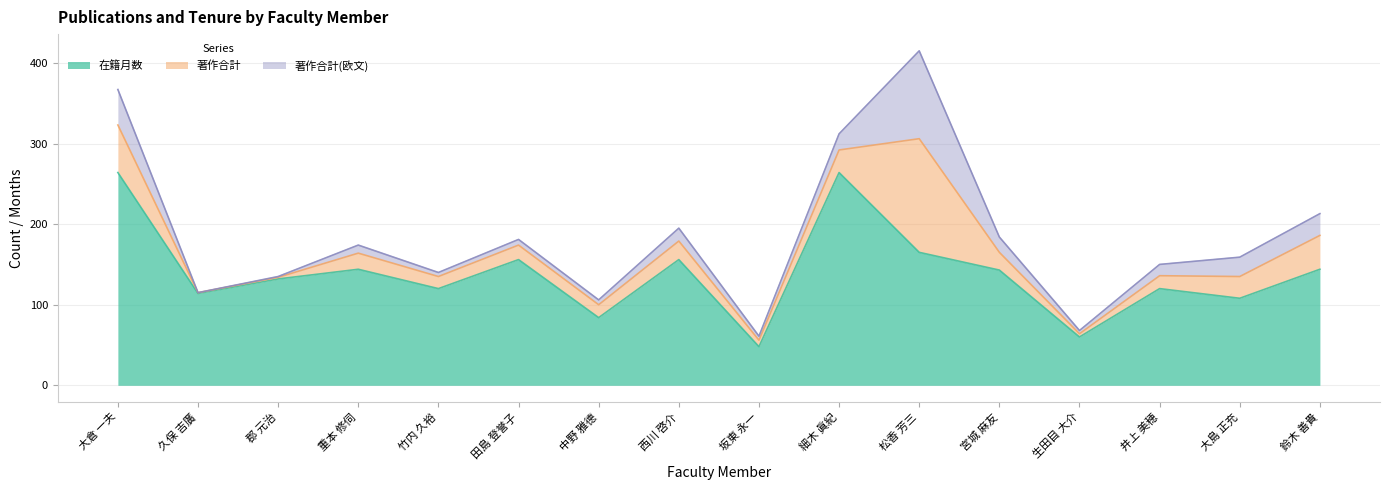

At which label is 著作合計 closest to 71?

大倉 一夫